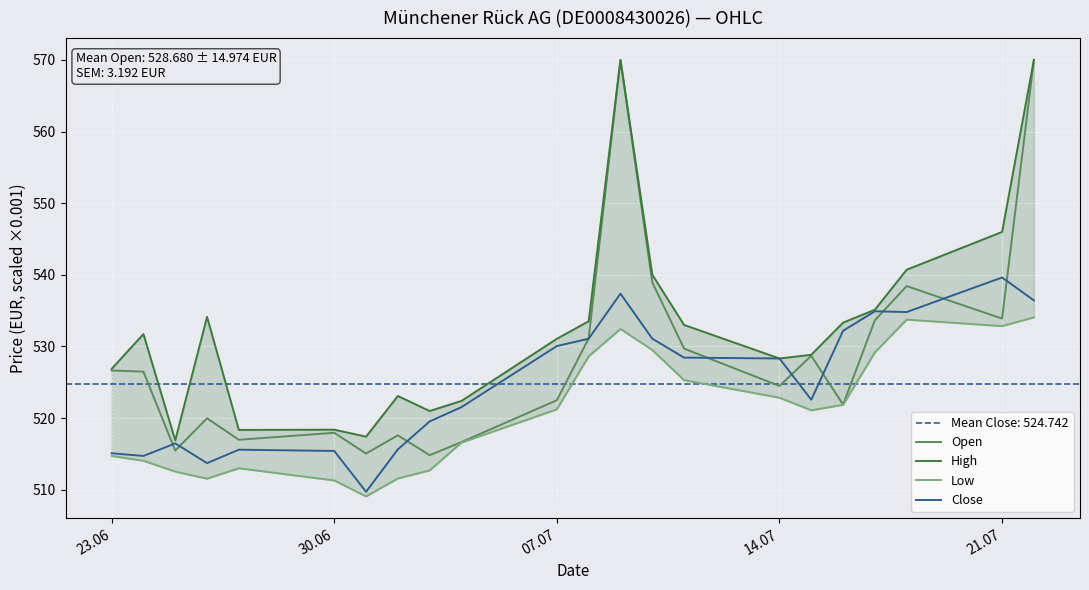

The Close series shows 530.1 at 07.07. True or false?

True